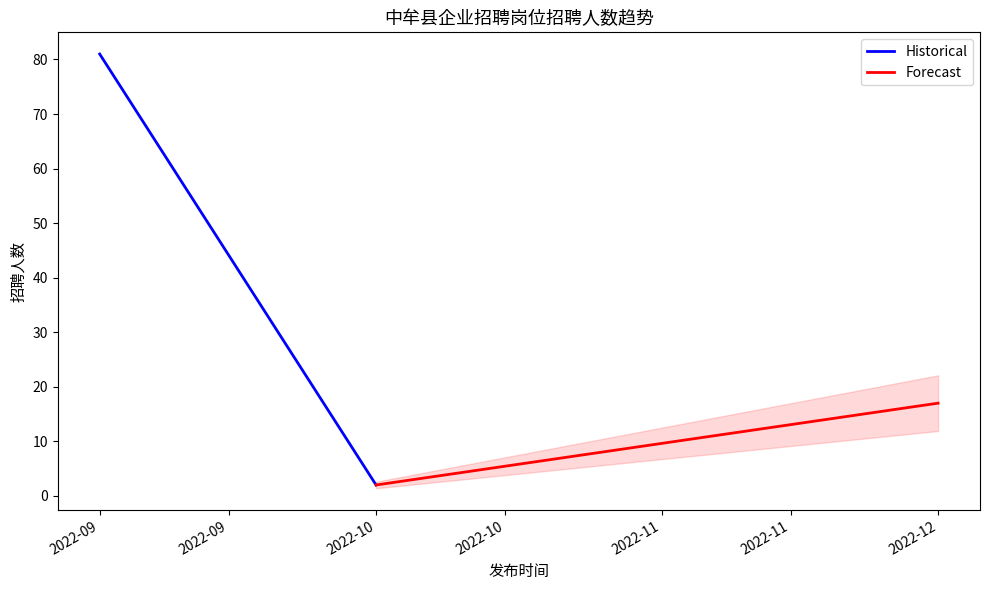

What are all the series names shown in the legend?

Historical, Forecast